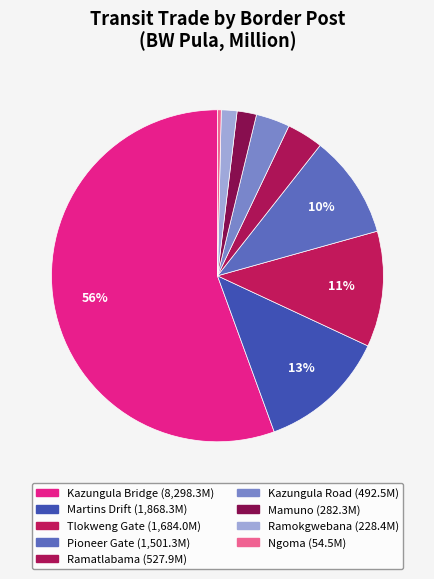

To the nearest percent, what is the combined percentage of Tlokweng Gate and Ngoma?

12%